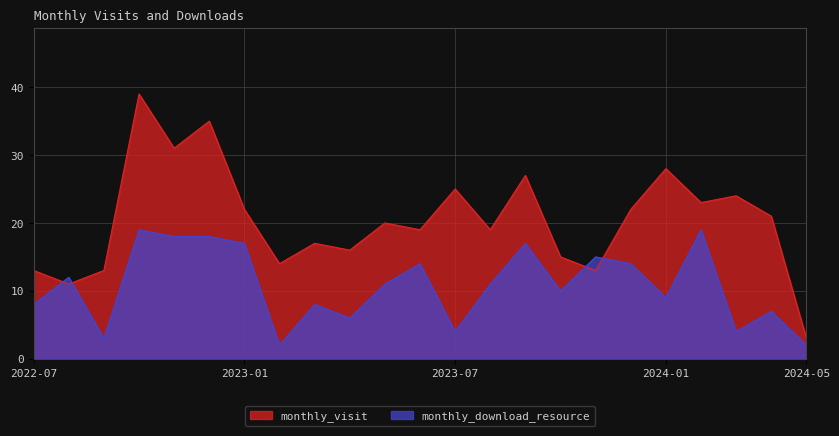

Which category has the highest value in the monthly_visit series?

2022-10